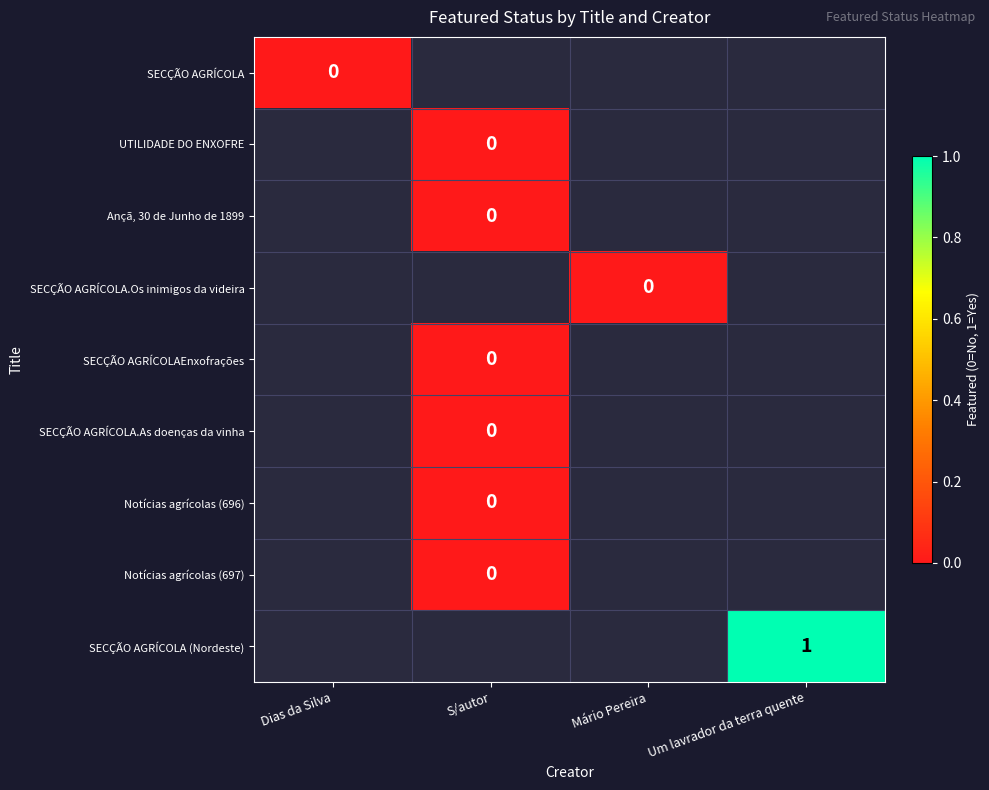

Between Mário Pereira and S/autor, which is larger?

Mário Pereira